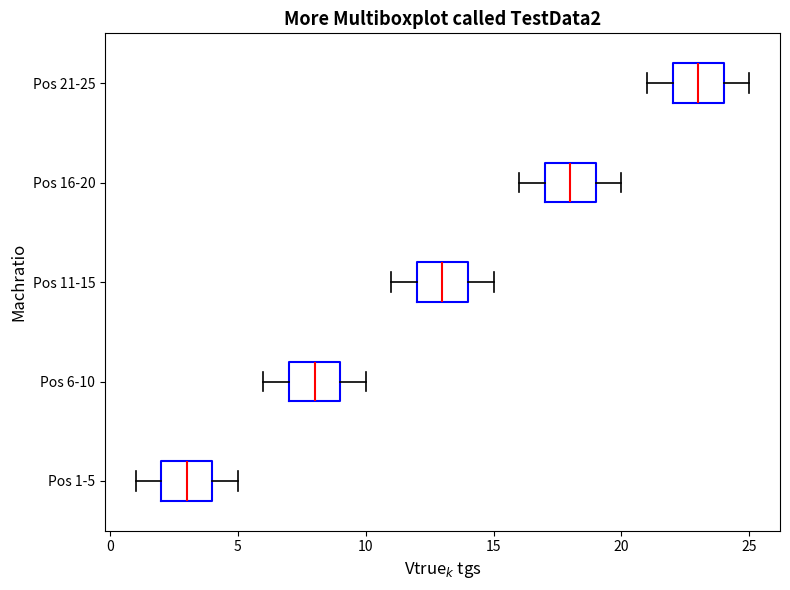

Where does the left whisker of the box for Pos 1-5 end on the x-axis? The values are not printed on the chart, so give them approximately, as read against the axis.

1